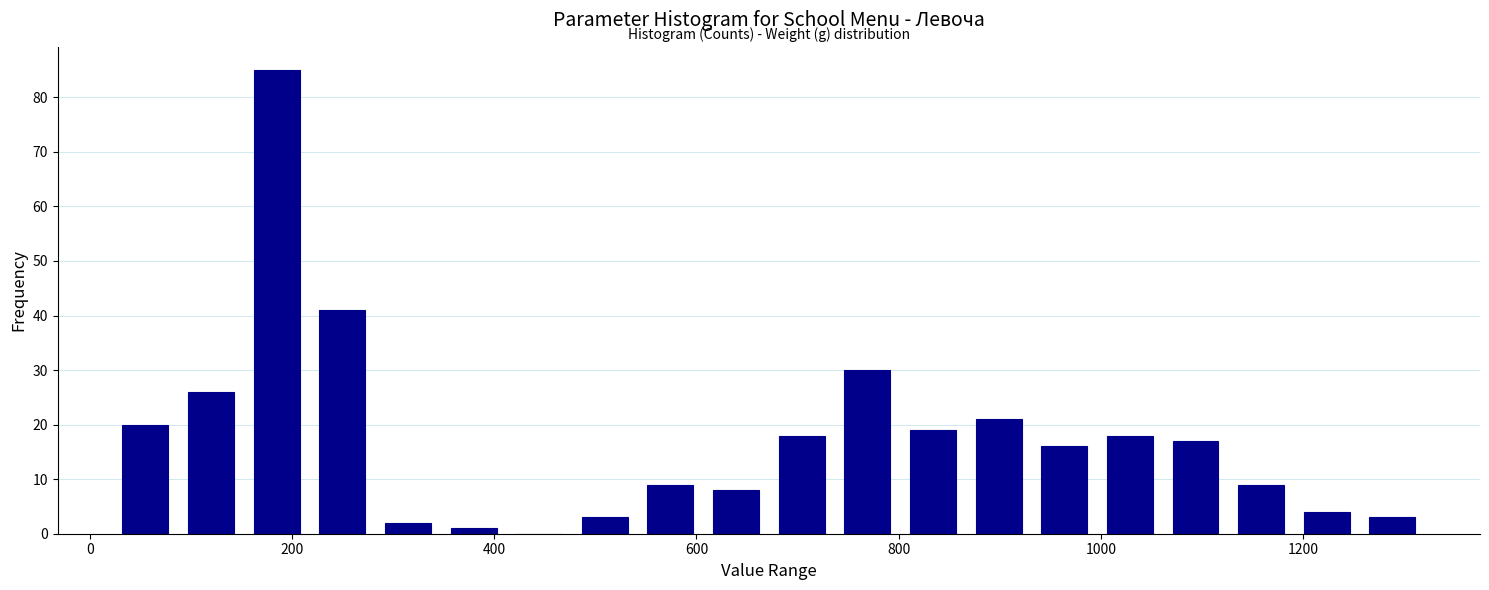

Around what value on the x-axis is the tallest bar? Give the approximate position of its centre, as read against the axis.

180